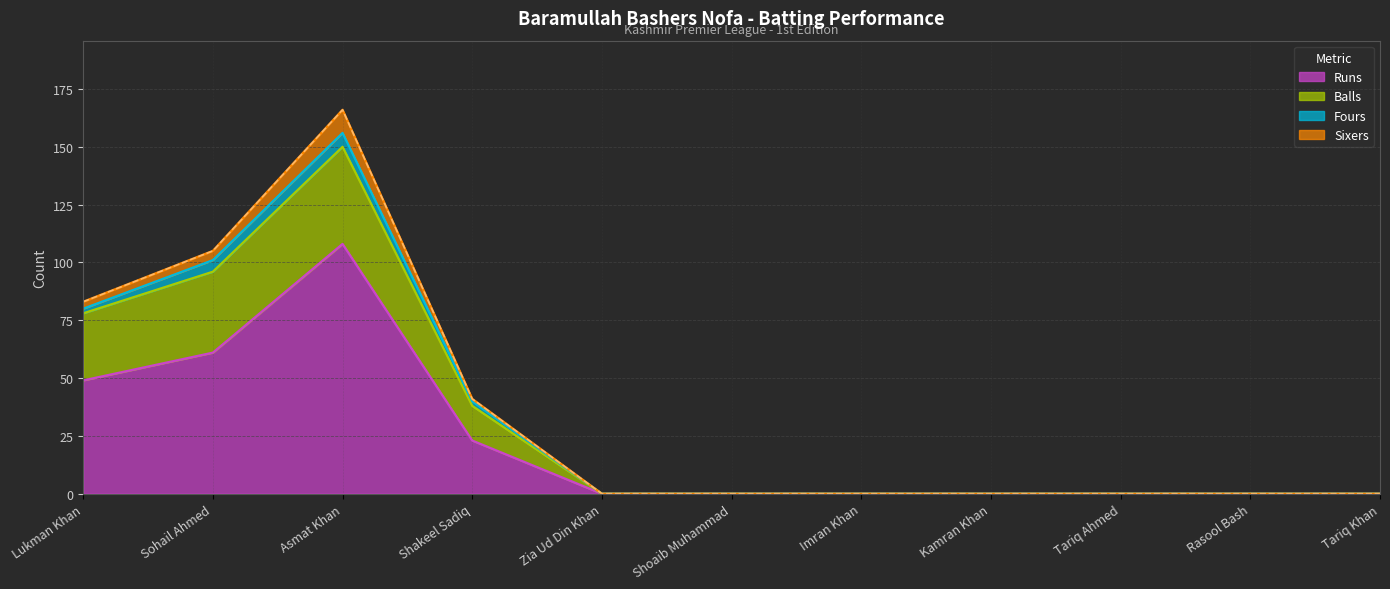

What are all the series names shown in the legend?

Runs, Balls, Fours, Sixers